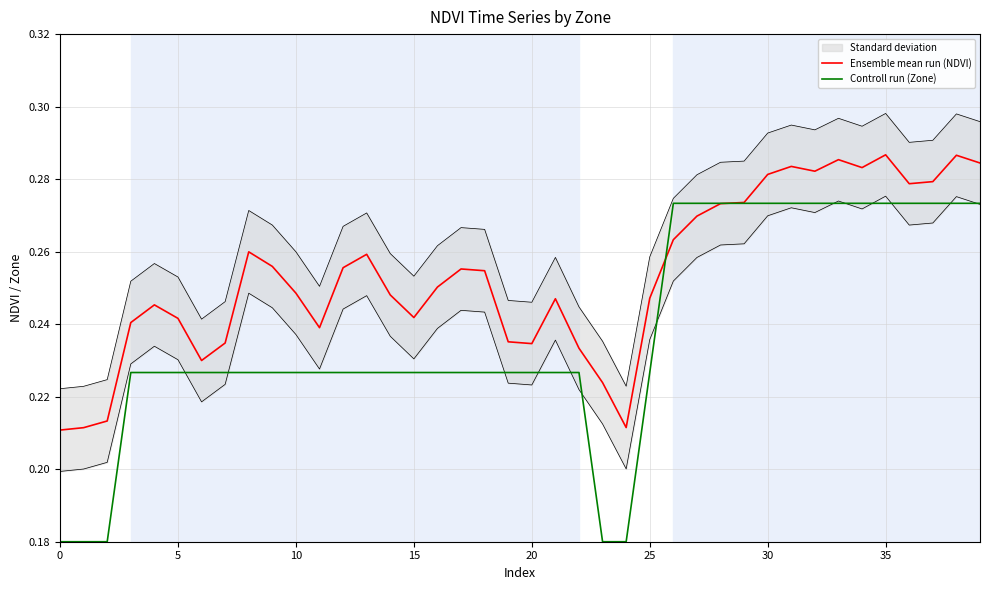

The value of Controll run (Zone) at 20 is 0.1. True or false?

False